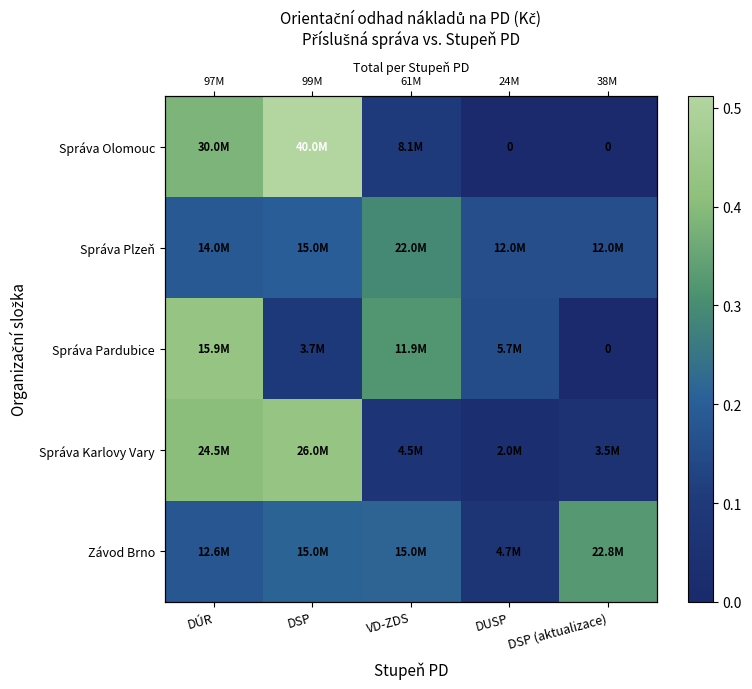

Which category has the lowest value across all series?

DUSP